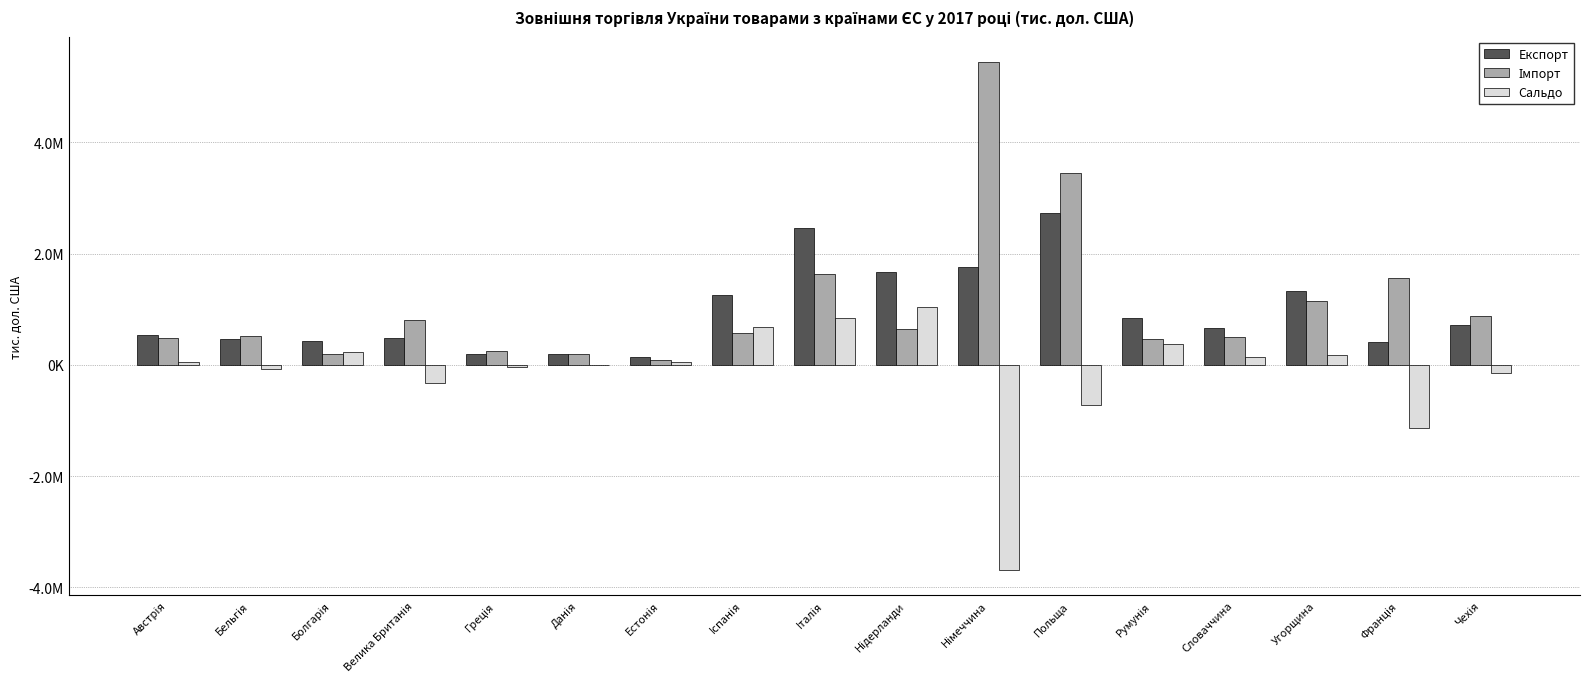

At how many categories does at least one series exceed 734255?

10